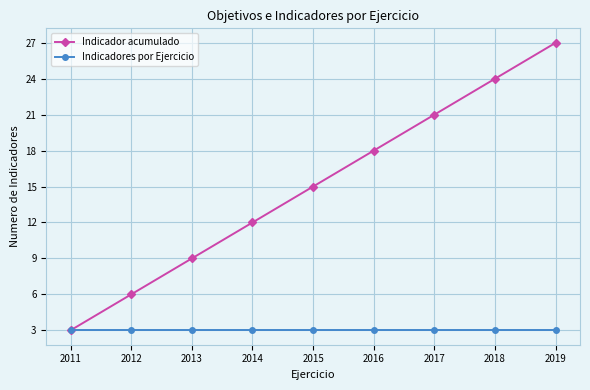

Which series has the largest range (max minus min)?

Indicador acumulado